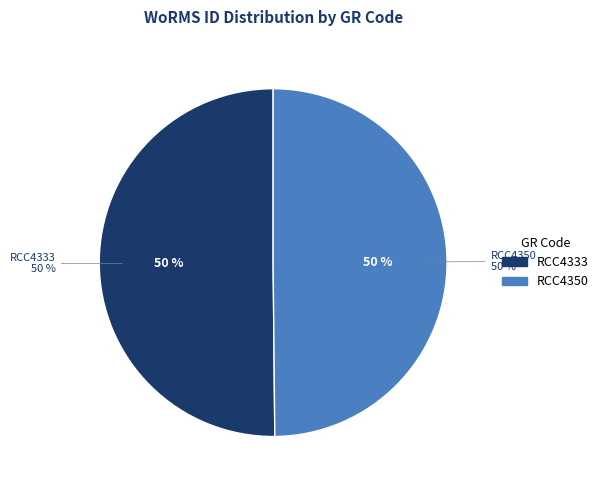

To the nearest percent, what percentage of the pie is RCC4350?

50%